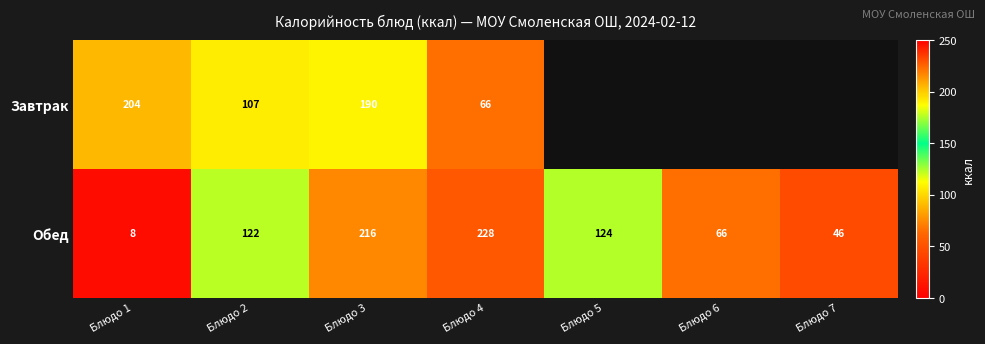

How many data points in Обед are less than 122?

3